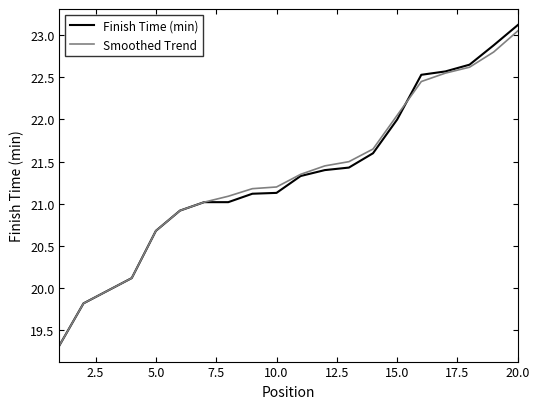

What is the minimum value shown in the chart?

19.3